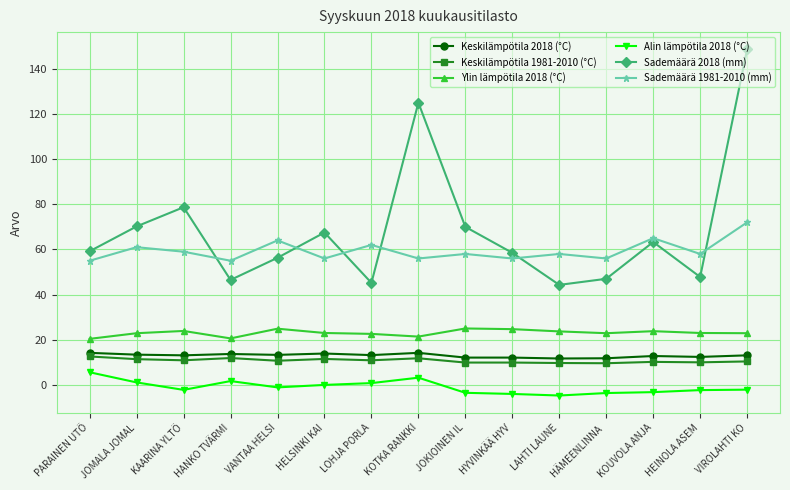

What is the greatest value displayed?

148.6